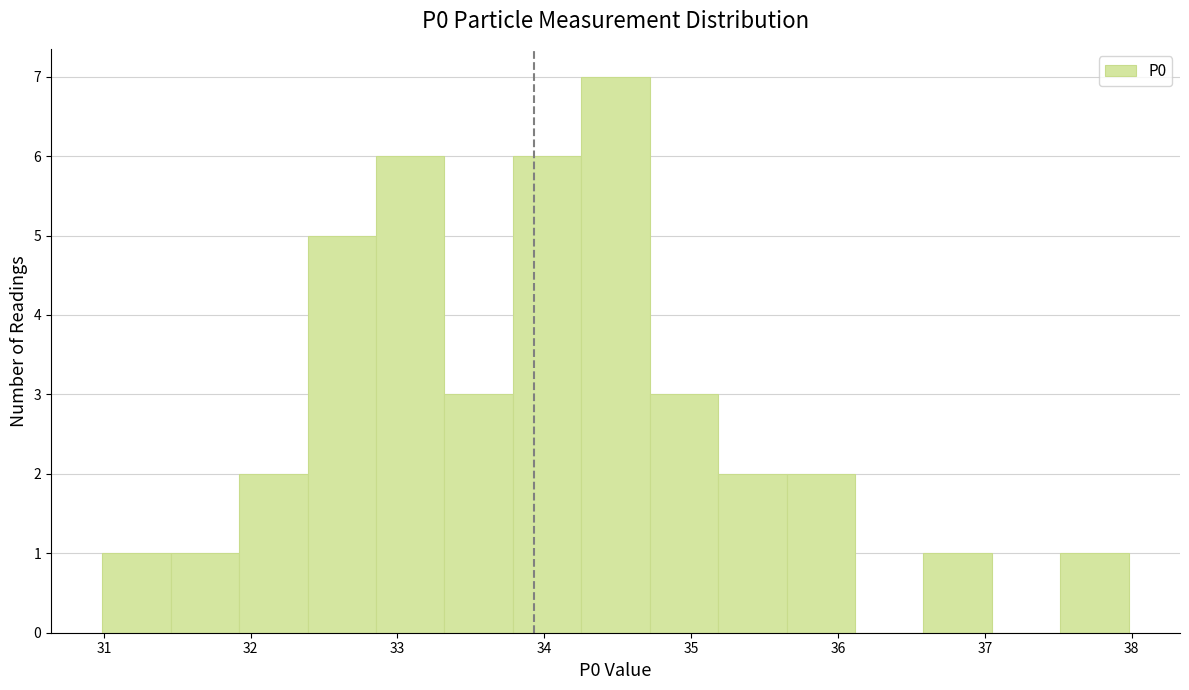

How tall is the bar that spans 35.7 to 36.1 on the x-axis? Neither the bar edges nor the heights are printed on the chart, so give them approximately, as read against the axes.

2